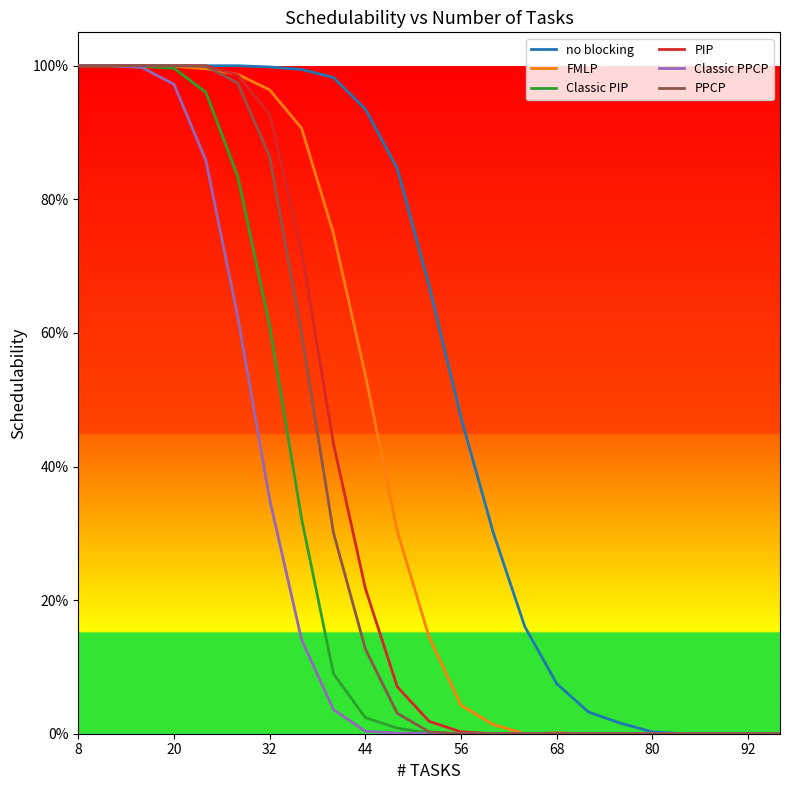

The no blocking series shows 0.7 at 92. True or false?

False